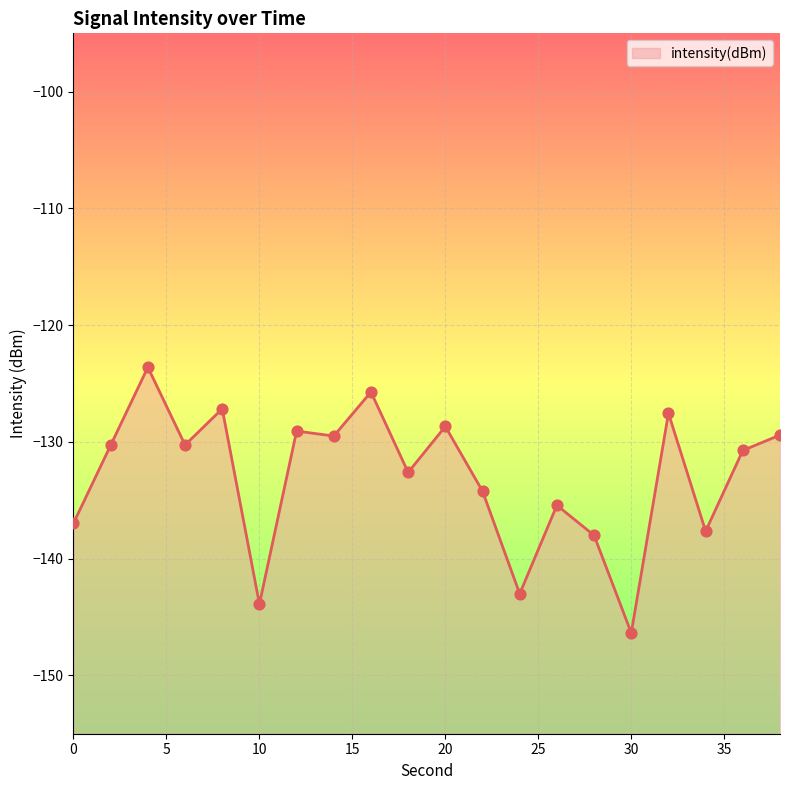

Which has a higher value, 32 or 20?

32